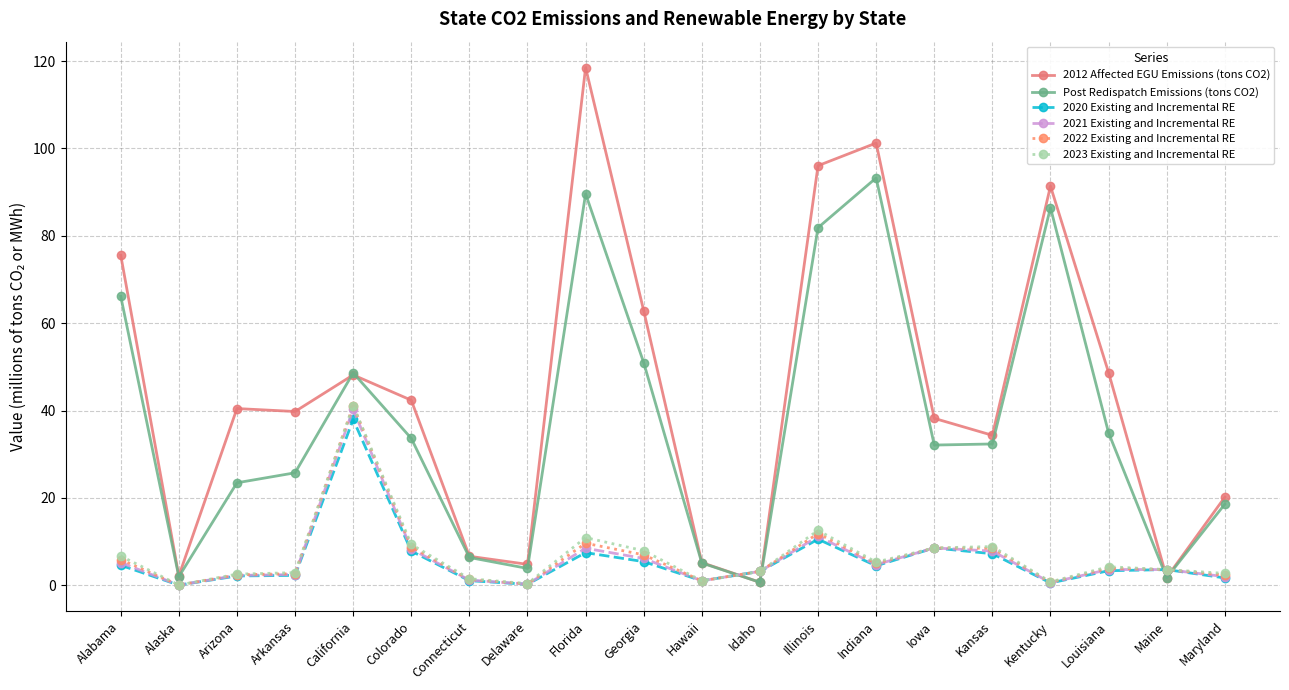

What is the minimum value shown in the chart?

0.1